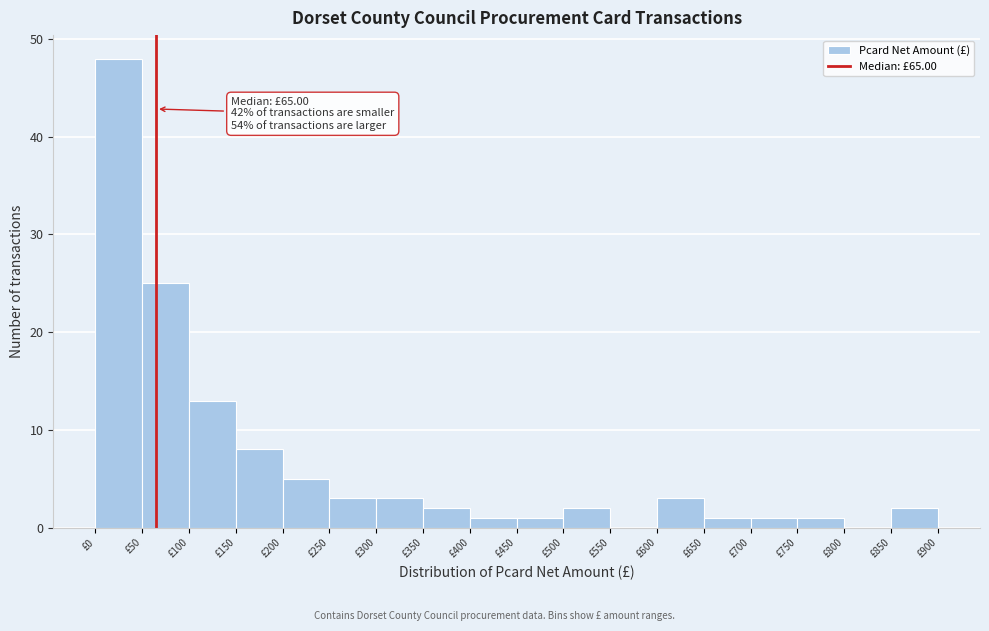

Which range on the x-axis has the tallest bar?

0 to 50